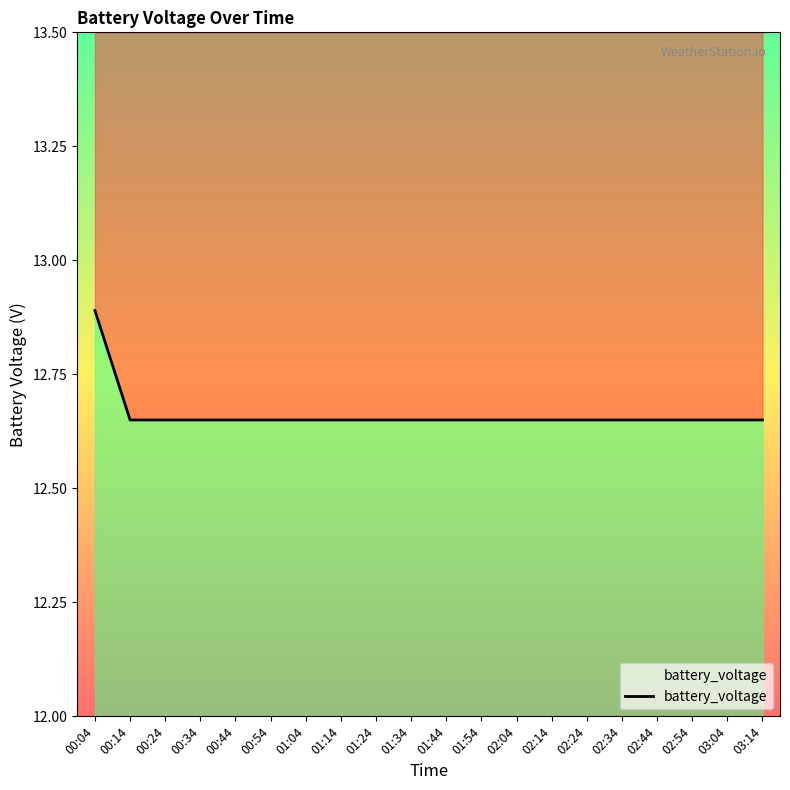

Reading right to left, extract all data points from this chart.

12.7	12.7	12.7	12.7	12.7	12.7	12.7	12.7	12.7	12.7	12.7	12.7	12.7	12.7	12.7	12.7	12.7	12.7	12.7	12.9